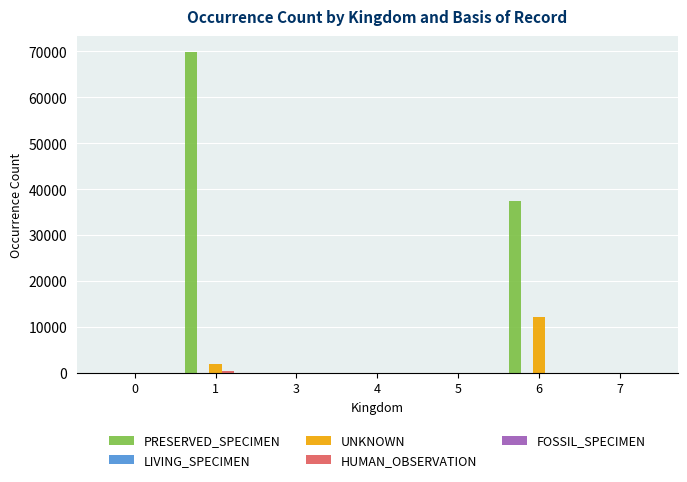

What is the maximum value shown in the chart?

69855